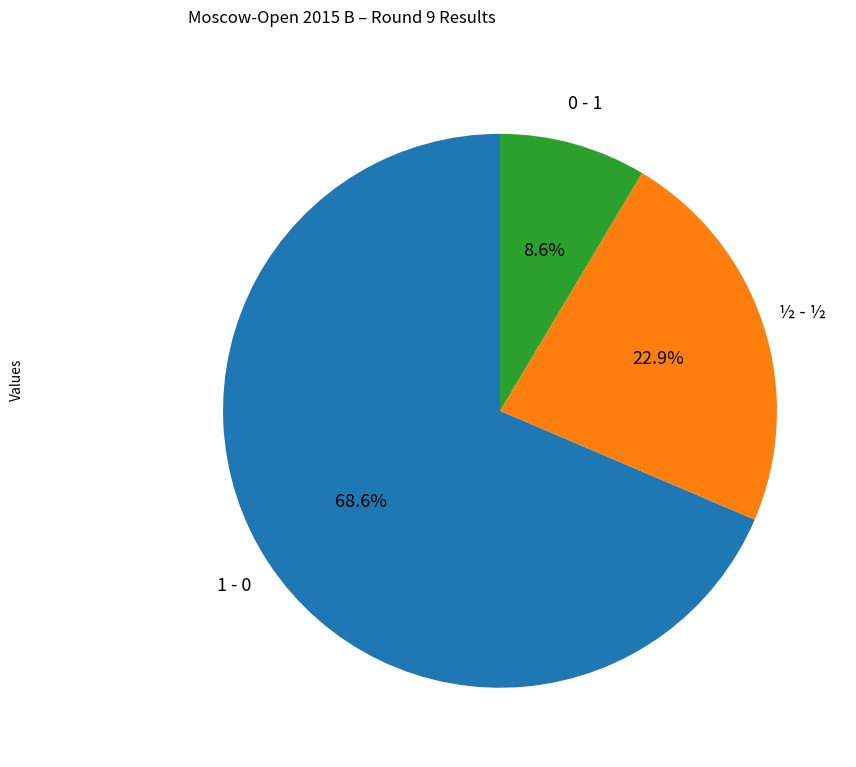

Combined, what portion of the pie is ½ - ½ and 1 - 0?

91.4%